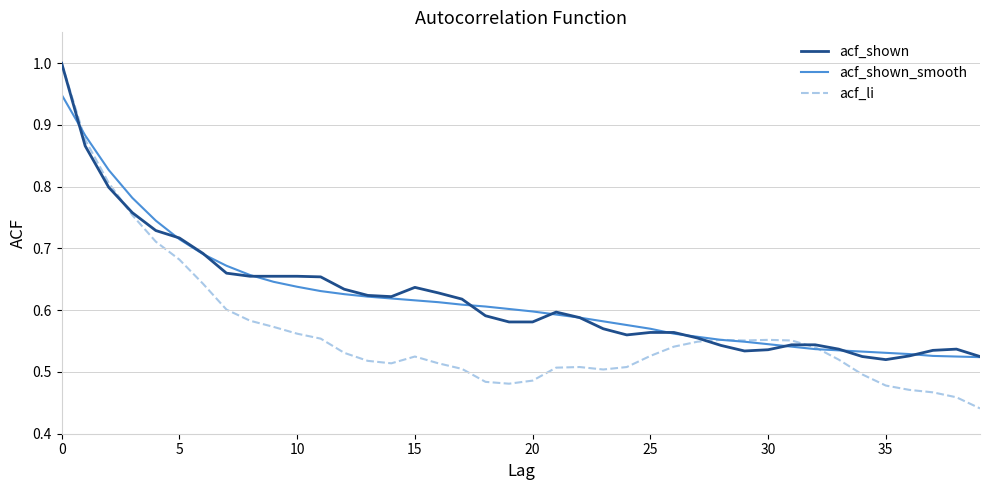

Which series has the largest range (max minus min)?

acf_li